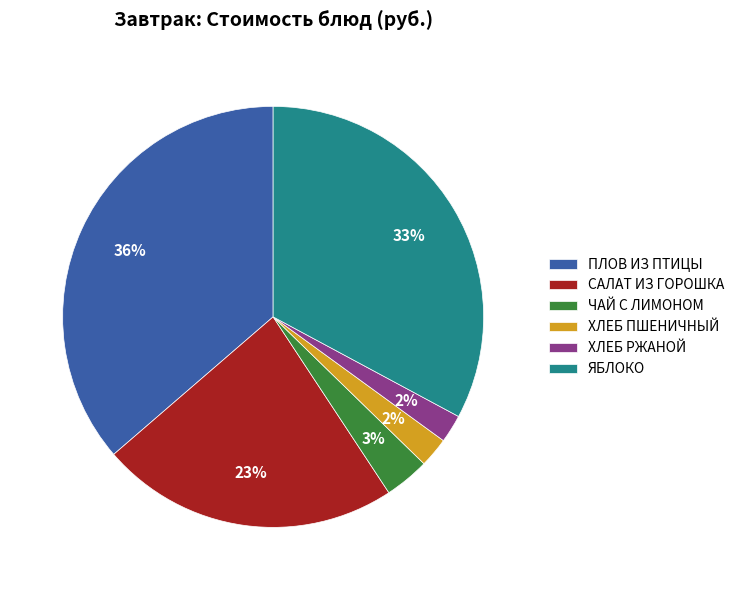

Is ПЛОВ ИЗ ПТИЦЫ the majority of the pie?

No